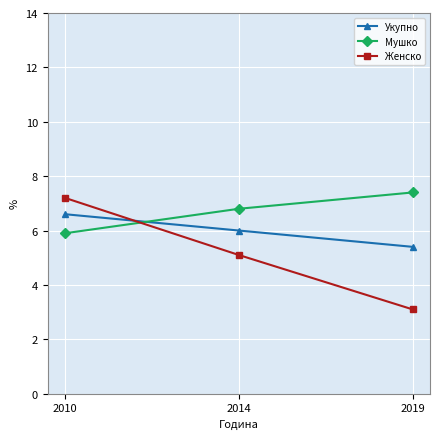

What is the difference between the Укупно values at 2014 and 2019?

0.6